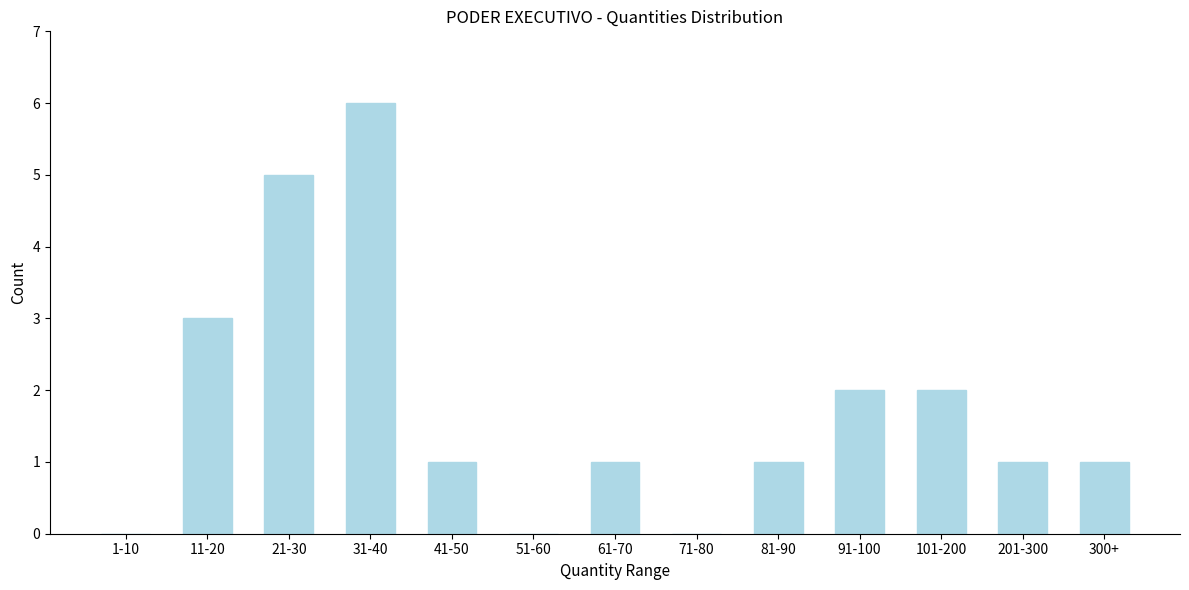

Reading right to left, what are all the values shown in this chart?

300+=1	201-300=1	101-200=2	91-100=2	81-90=1	71-80=0	61-70=1	51-60=0	41-50=1	31-40=6	21-30=5	11-20=3	1-10=0